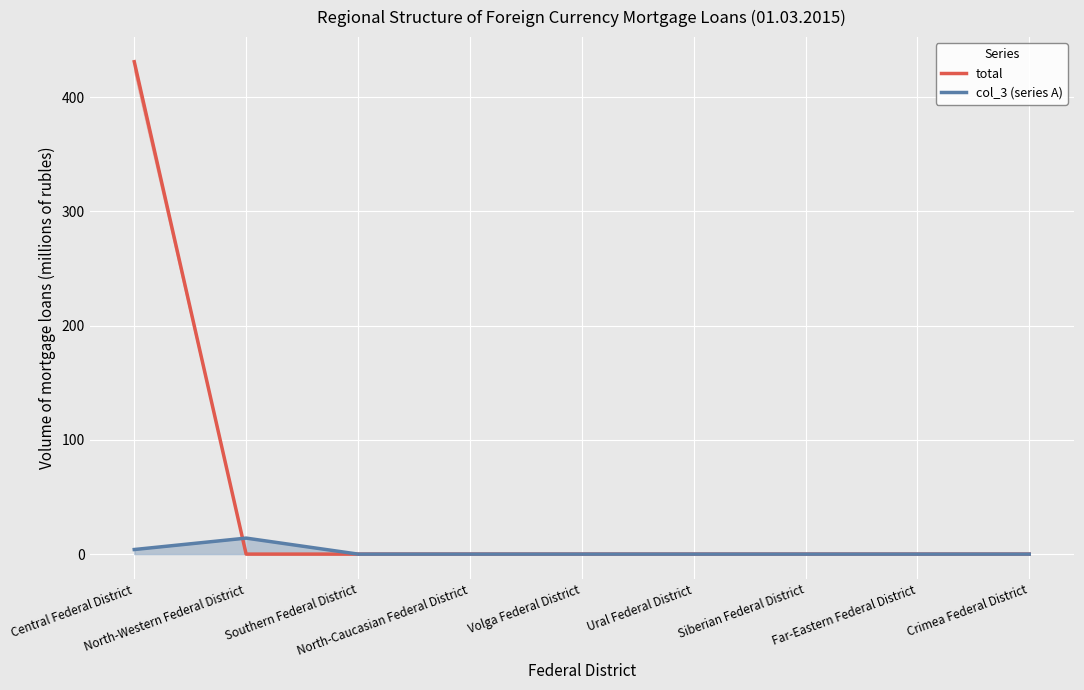

The value of col_3 (series A) at Crimea Federal District is 0. True or false?

True